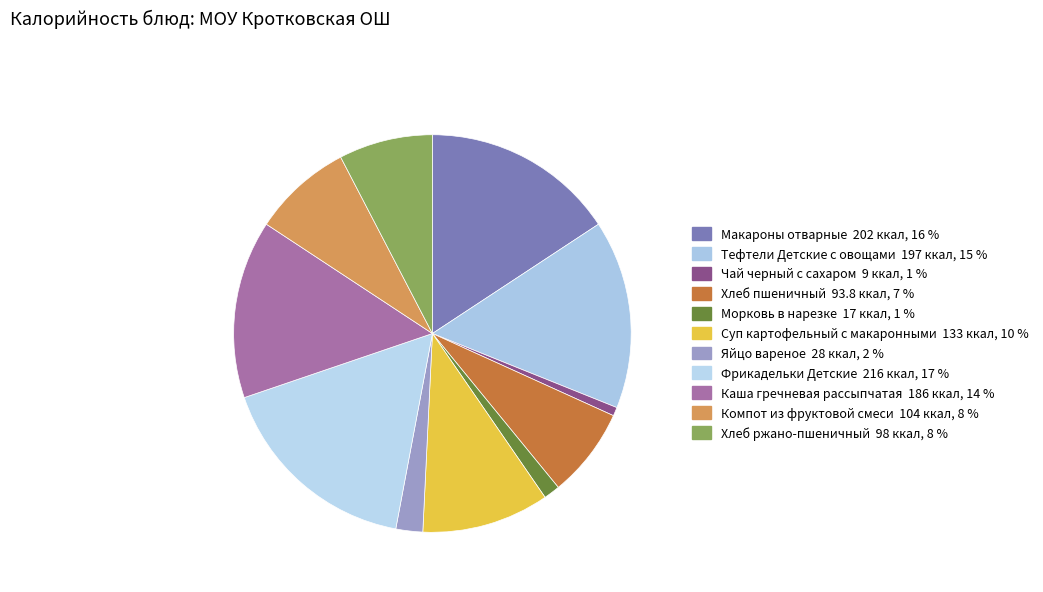

Count the number of slices in the pie.

11